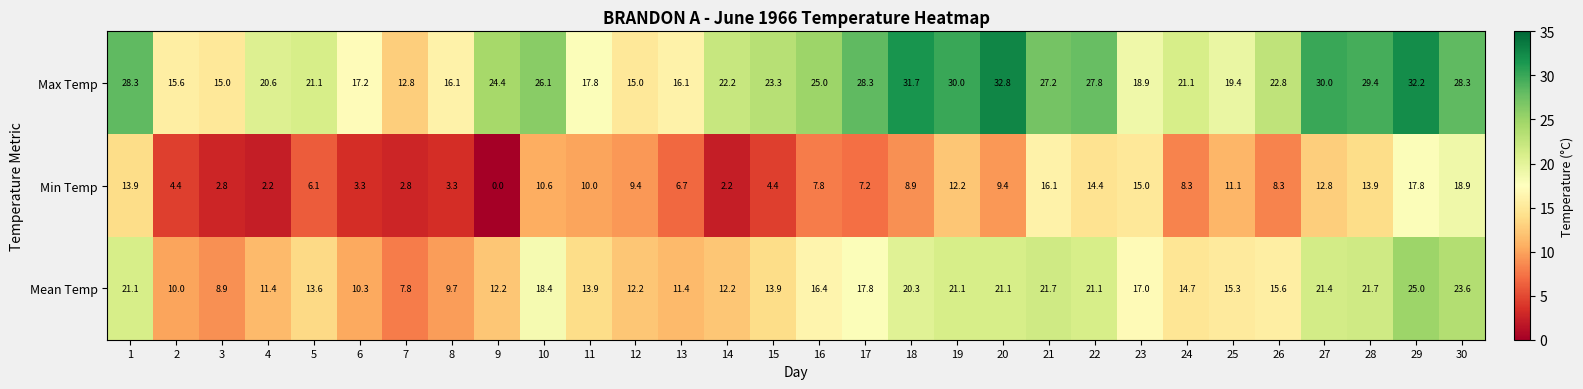

What is the maximum value shown in the chart?

32.8